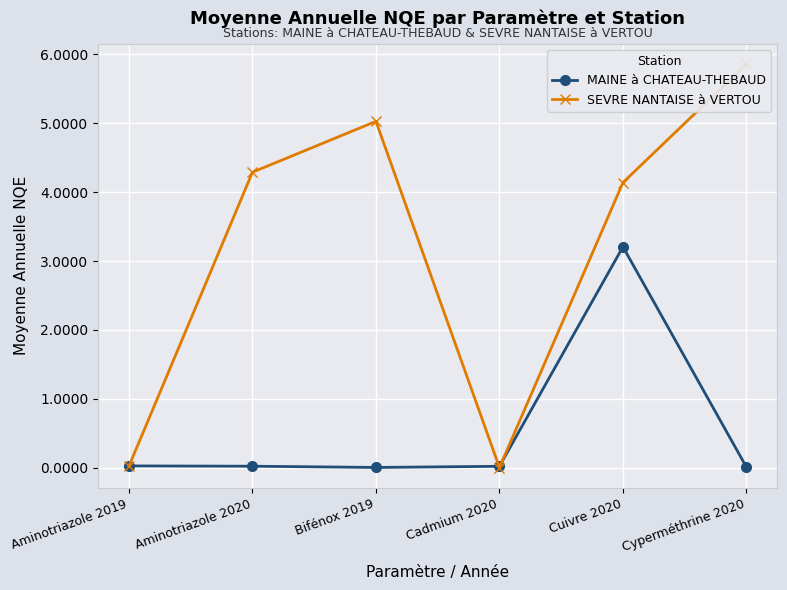

The SEVRE NANTAISE à VERTOU series shows 5.0 at Bifénox 2019. True or false?

True